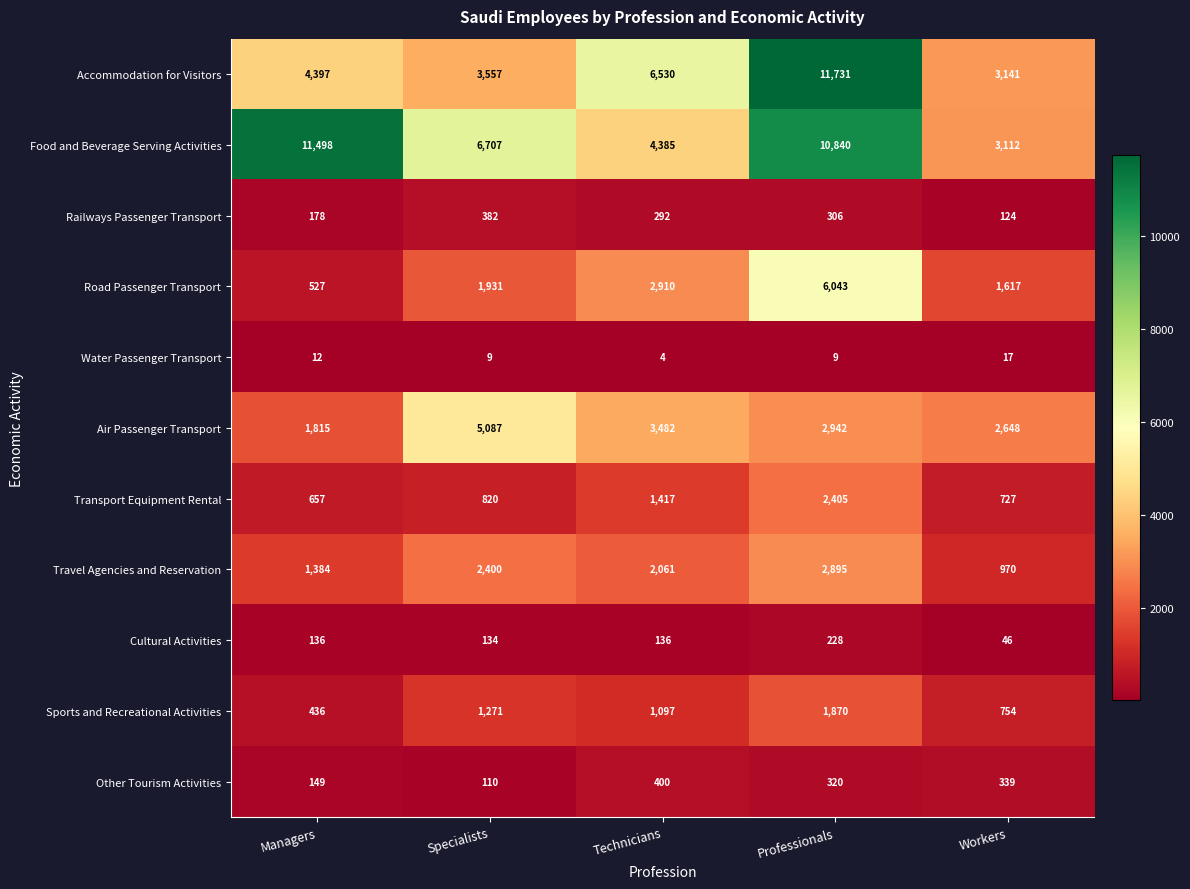

The Sports and Recreational Activities series shows 2839 at Professionals. True or false?

False